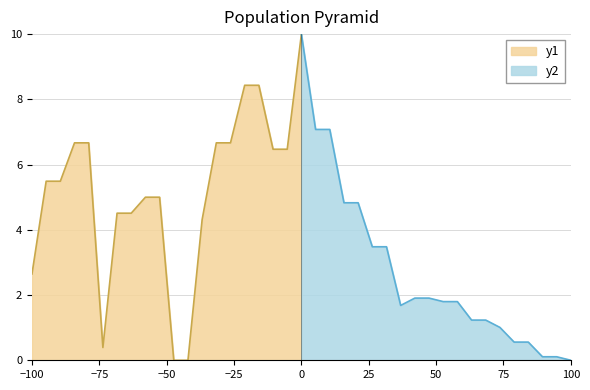

True or false: y2 has a value of 5.3 at 100.

False